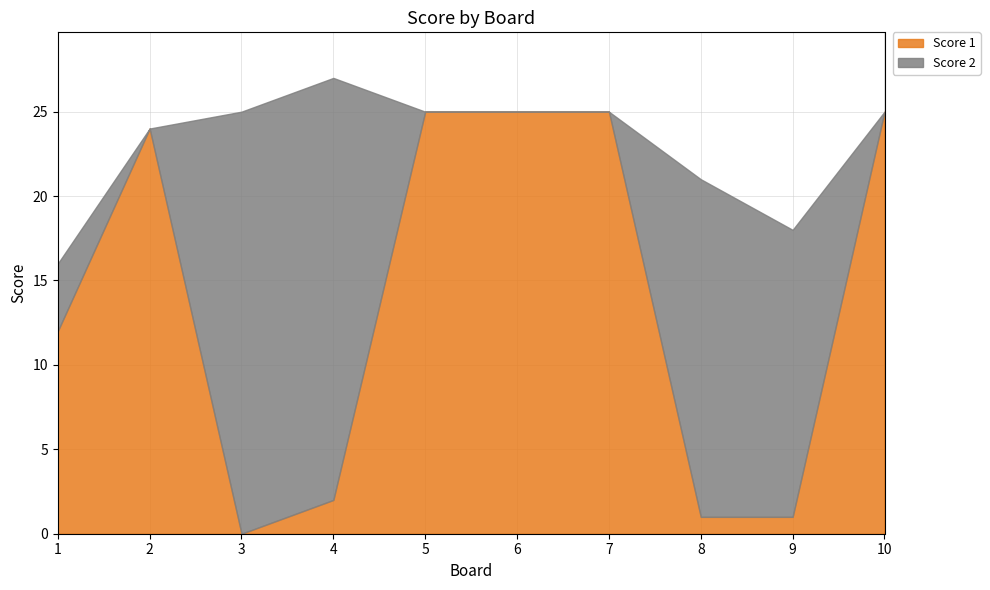

Reading left to right, transcribe all the data shown in this chart.

Score 1: 12	24	0	2	25	25	25	1	1	25
Score 2: 4	0	25	25	0	0	0	20	17	0